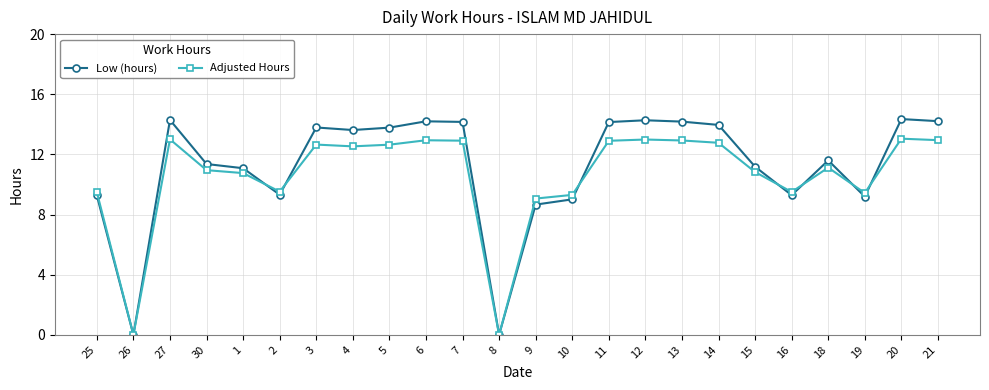

What is the maximum value for Adjusted Hours?

13.0